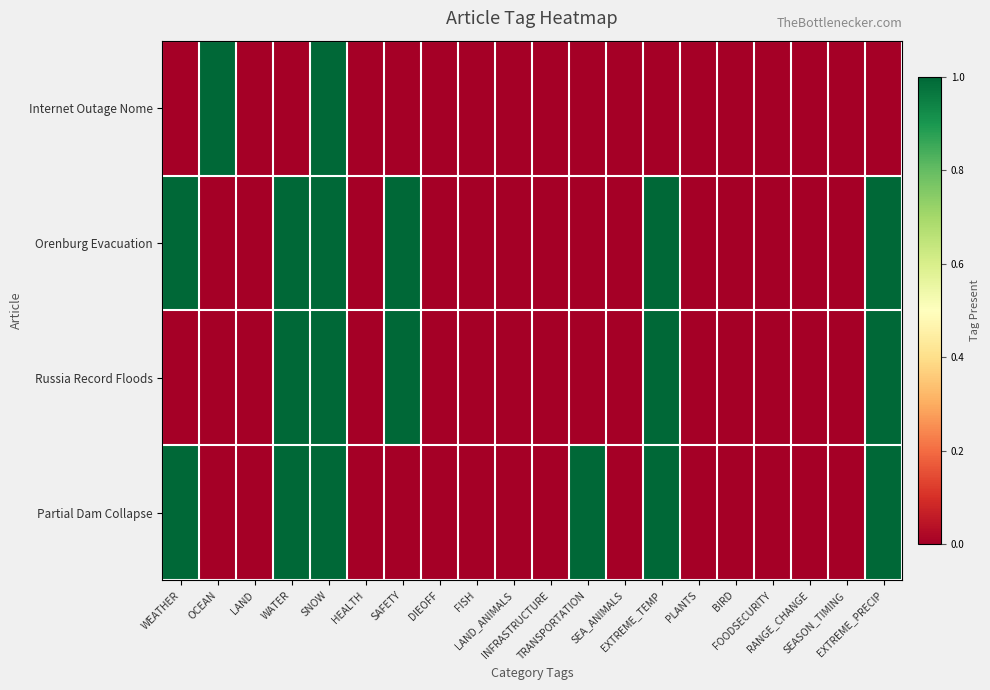

Reading left to right, list all the values displayed in this chart.

Partial Dam Collapse: WEATHER=1	OCEAN=0	LAND=0	WATER=1	SNOW=1	HEALTH=0	SAFETY=0	DIEOFF=0	FISH=0	LAND_ANIMALS=0	INFRASTRUCTURE=0	TRANSPORTATION=1	SEA_ANIMALS=0	EXTREME_TEMP=1	PLANTS=0	BIRD=0	FOODSECURITY=0	RANGE_CHANGE=0	SEASON_TIMING=0	EXTREME_PRECIP=1
Russia Record Floods: WEATHER=0	OCEAN=0	LAND=0	WATER=1	SNOW=1	HEALTH=0	SAFETY=1	DIEOFF=0	FISH=0	LAND_ANIMALS=0	INFRASTRUCTURE=0	TRANSPORTATION=0	SEA_ANIMALS=0	EXTREME_TEMP=1	PLANTS=0	BIRD=0	FOODSECURITY=0	RANGE_CHANGE=0	SEASON_TIMING=0	EXTREME_PRECIP=1
Orenburg Evacuation: WEATHER=1	OCEAN=0	LAND=0	WATER=1	SNOW=1	HEALTH=0	SAFETY=1	DIEOFF=0	FISH=0	LAND_ANIMALS=0	INFRASTRUCTURE=0	TRANSPORTATION=0	SEA_ANIMALS=0	EXTREME_TEMP=1	PLANTS=0	BIRD=0	FOODSECURITY=0	RANGE_CHANGE=0	SEASON_TIMING=0	EXTREME_PRECIP=1
Internet Outage Nome: WEATHER=0	OCEAN=1	LAND=0	WATER=0	SNOW=1	HEALTH=0	SAFETY=0	DIEOFF=0	FISH=0	LAND_ANIMALS=0	INFRASTRUCTURE=0	TRANSPORTATION=0	SEA_ANIMALS=0	EXTREME_TEMP=0	PLANTS=0	BIRD=0	FOODSECURITY=0	RANGE_CHANGE=0	SEASON_TIMING=0	EXTREME_PRECIP=0